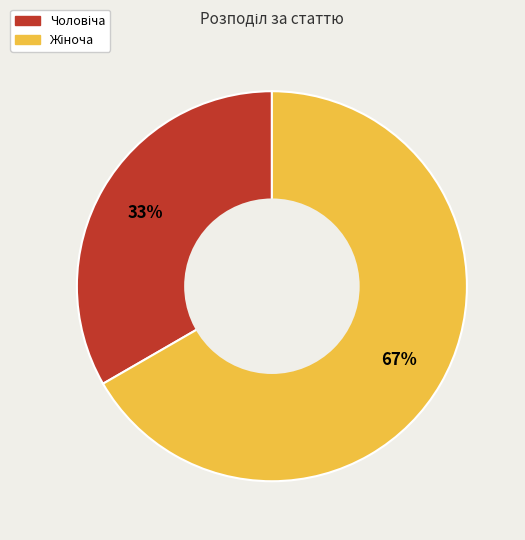

Does any single category account for the majority?

Yes